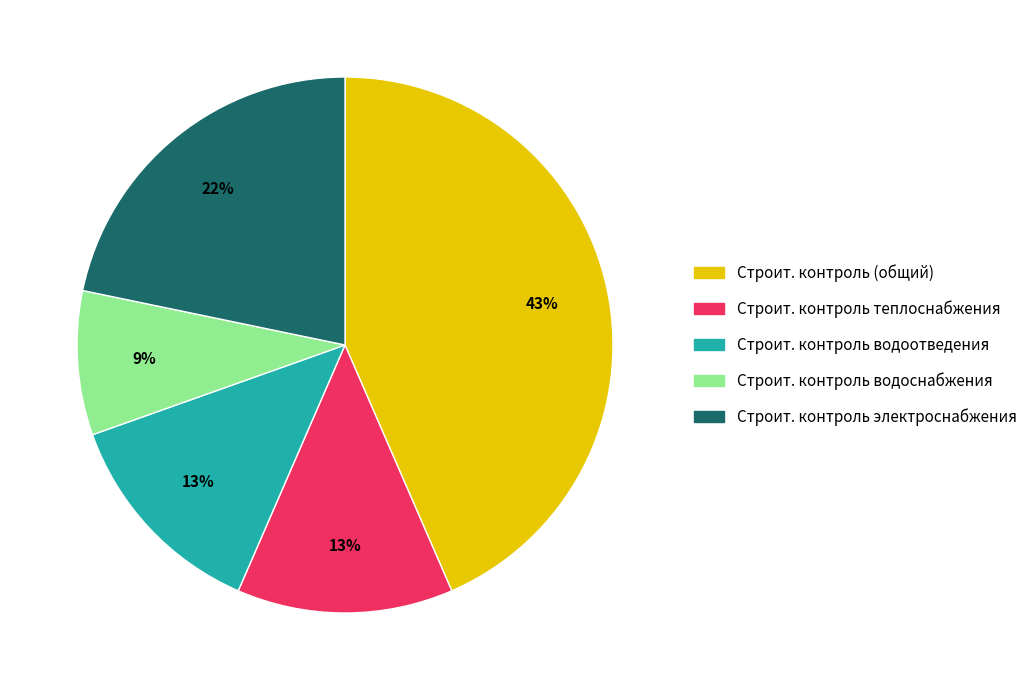

Does any single category account for the majority?

No